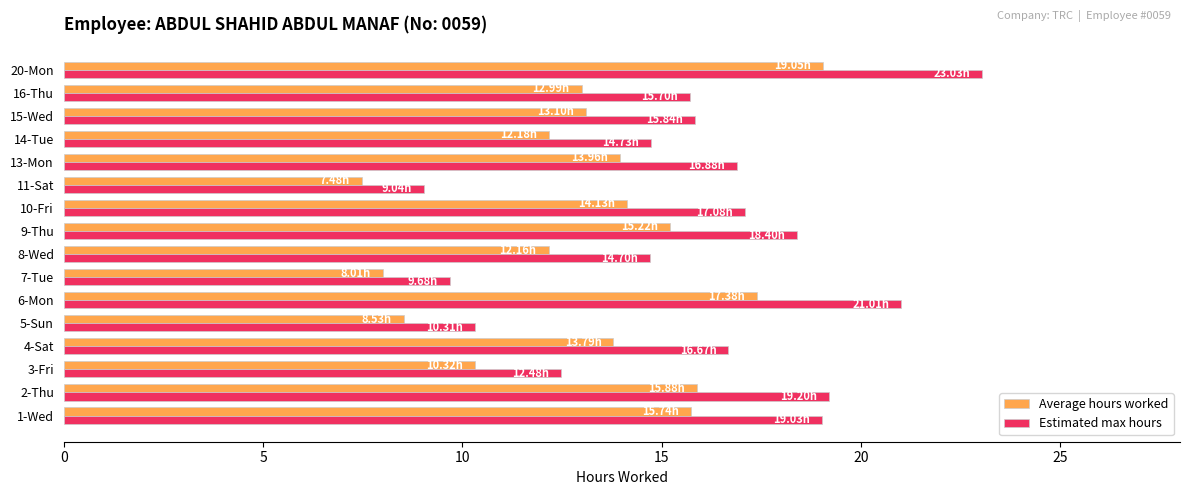

Rank the series by their average value, from lowest to highest.

Average hours worked, Estimated max hours